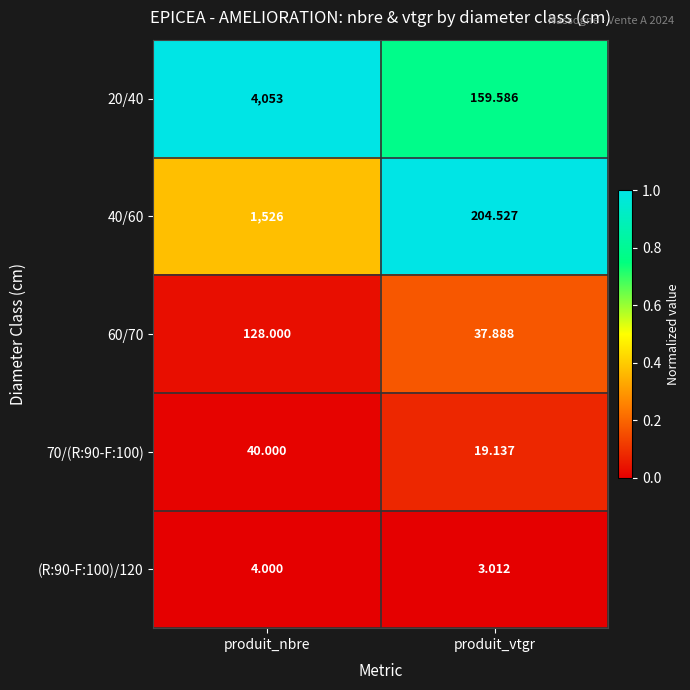

Between produit_nbre and produit_vtgr, which series saw the biggest shift?

20/40